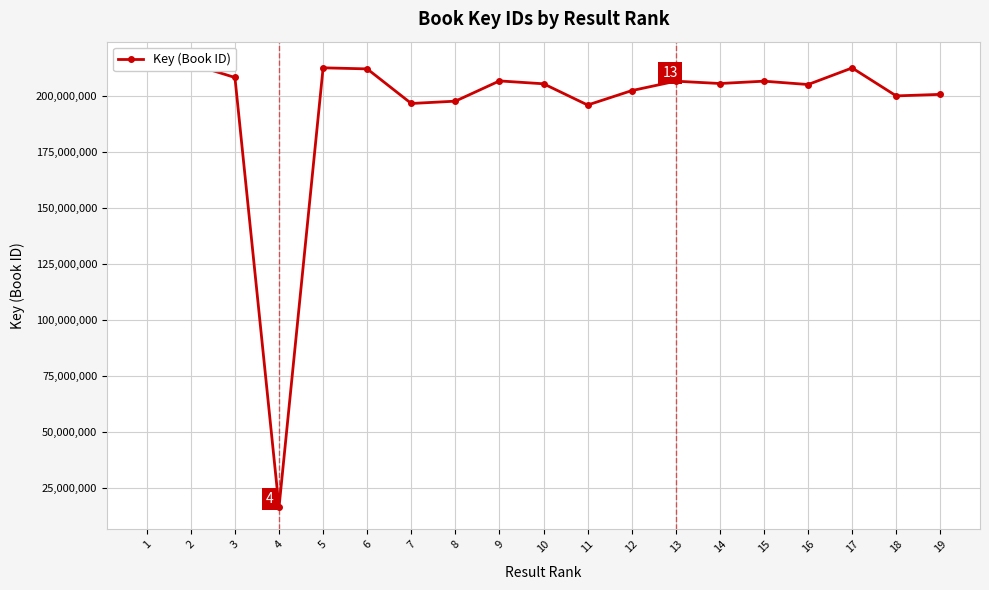

At which label does the data first exceed 205456148?

1